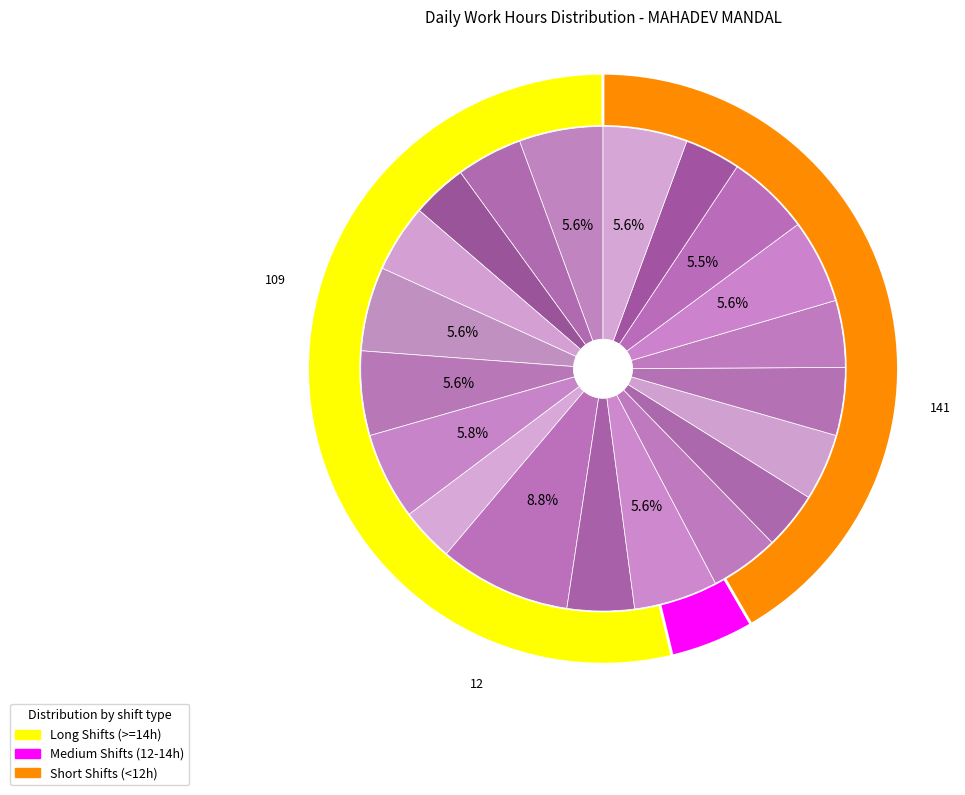

What percentage is the 19-Thu slice, to the nearest percent?

4%